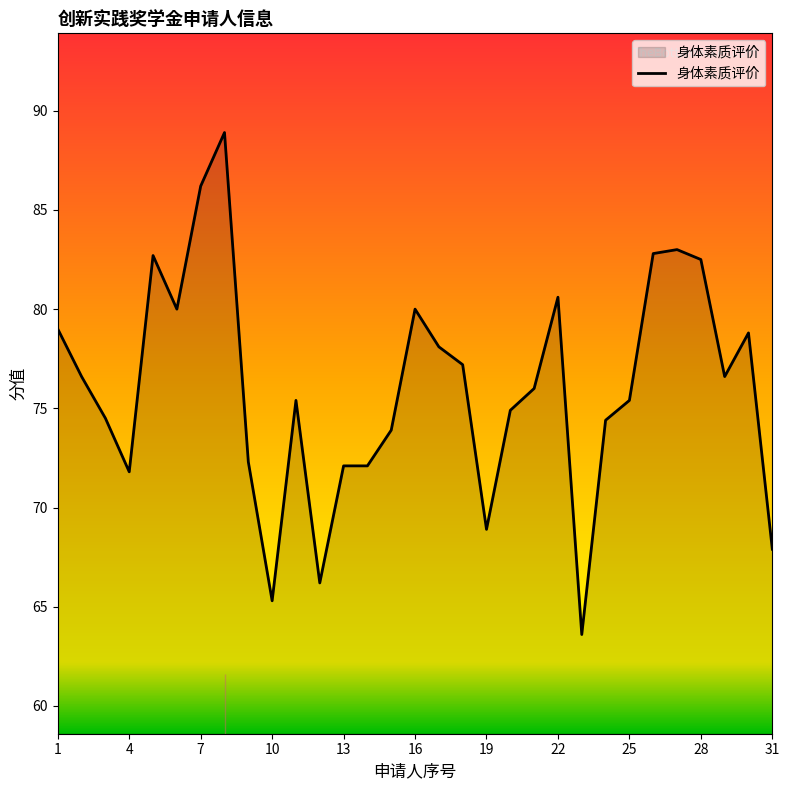

What is the difference between the maximum and minimum values?

25.3